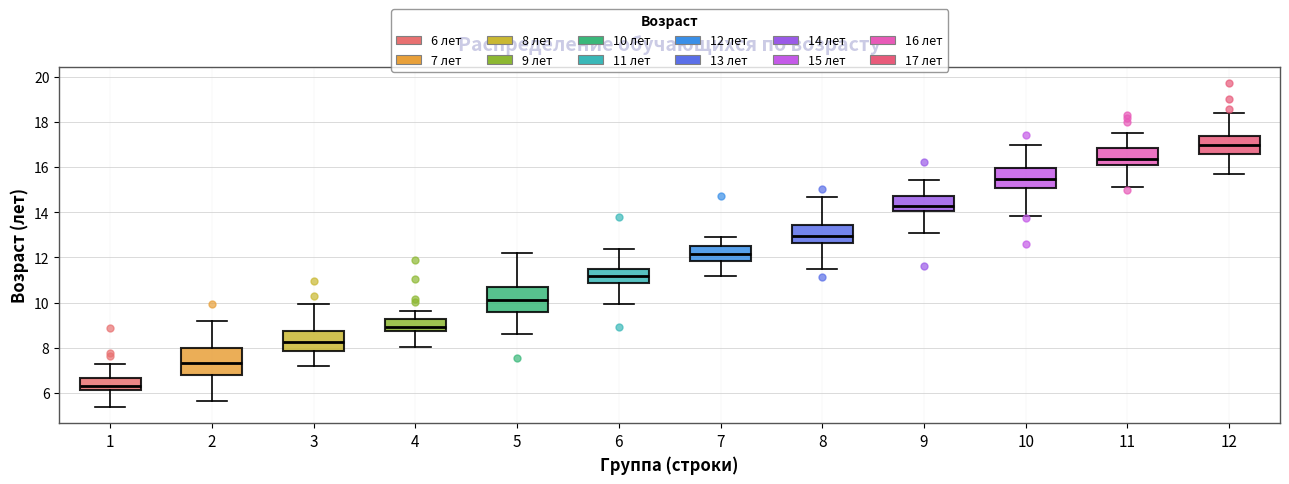

Reading left to right, transcribe this box plot: for each box, give where its median line is, the range the box spans, and where its two whiskers end, as read against the y-axis. The values are not printed on the chart, so give them approximately, as read against the axis.

1: median 6.4, box 6.2 to 6.6, whiskers 5.4 to 7.4
2: median 7.4, box 6.8 to 8.0, whiskers 5.6 to 9.2
3: median 8.2, box 7.8 to 8.8, whiskers 7.2 to 10.0
4: median 9.0, box 8.8 to 9.2, whiskers 8.0 to 9.6
5: median 10.2, box 9.6 to 10.6, whiskers 8.6 to 12.2
6: median 11.2, box 10.8 to 11.6, whiskers 10.0 to 12.4
7: median 12.2, box 11.8 to 12.6, whiskers 11.2 to 13.0
8: median 13.0, box 12.6 to 13.4, whiskers 11.4 to 14.6
9: median 14.2, box 14.0 to 14.8, whiskers 13.0 to 15.4
10: median 15.4, box 15.0 to 16.0, whiskers 13.8 to 17.0
11: median 16.4, box 16.0 to 16.8, whiskers 15.2 to 17.6
12: median 17.0, box 16.6 to 17.4, whiskers 15.6 to 18.4